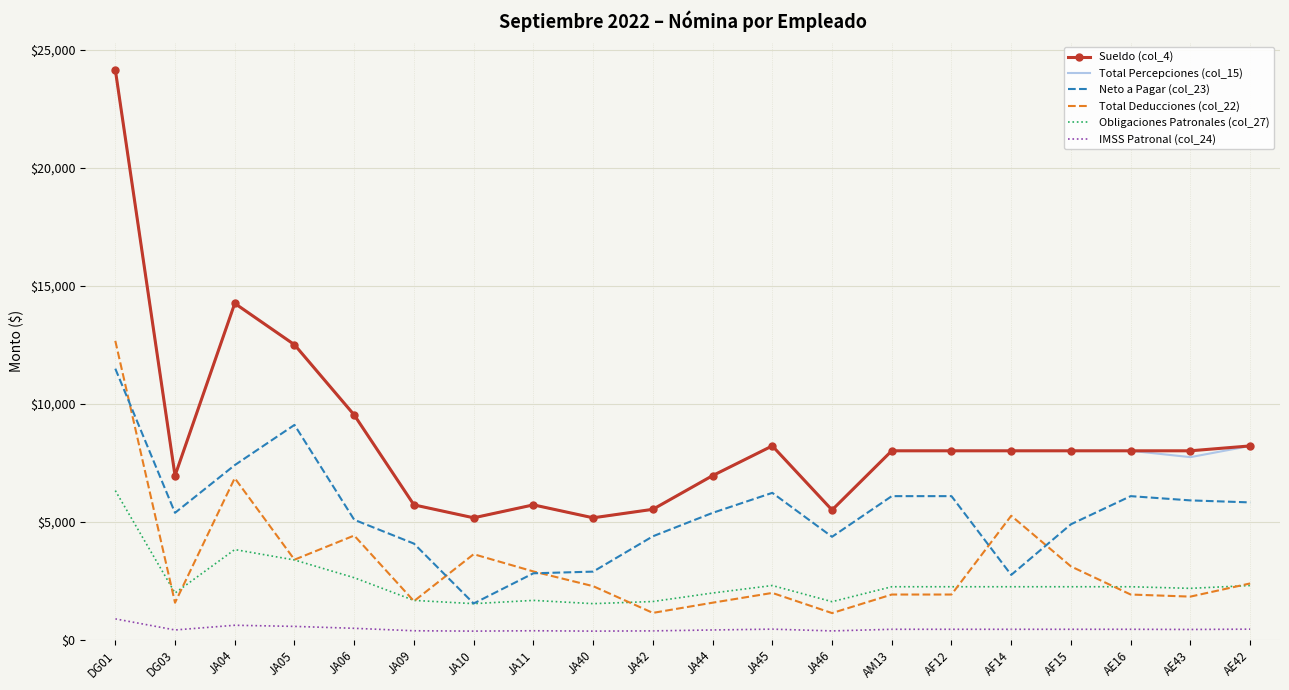

The Sueldo (col_4) series shows 2665.3 at AE43. True or false?

False